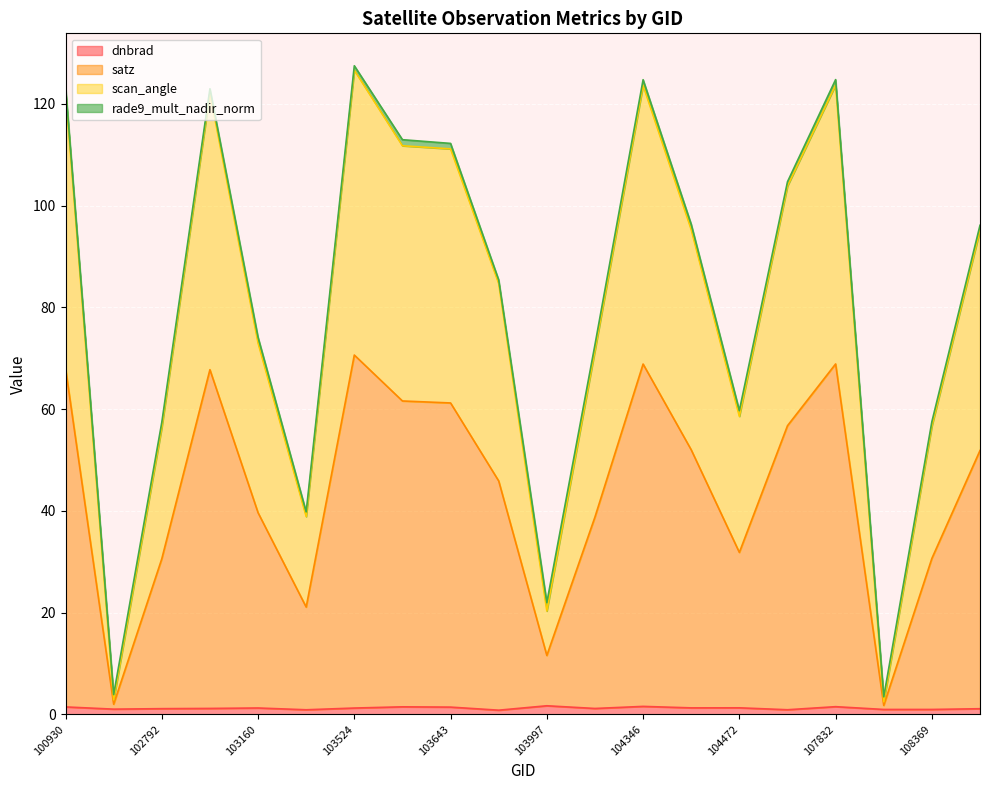

True or false: dnbrad and satz intersect in this chart.

False